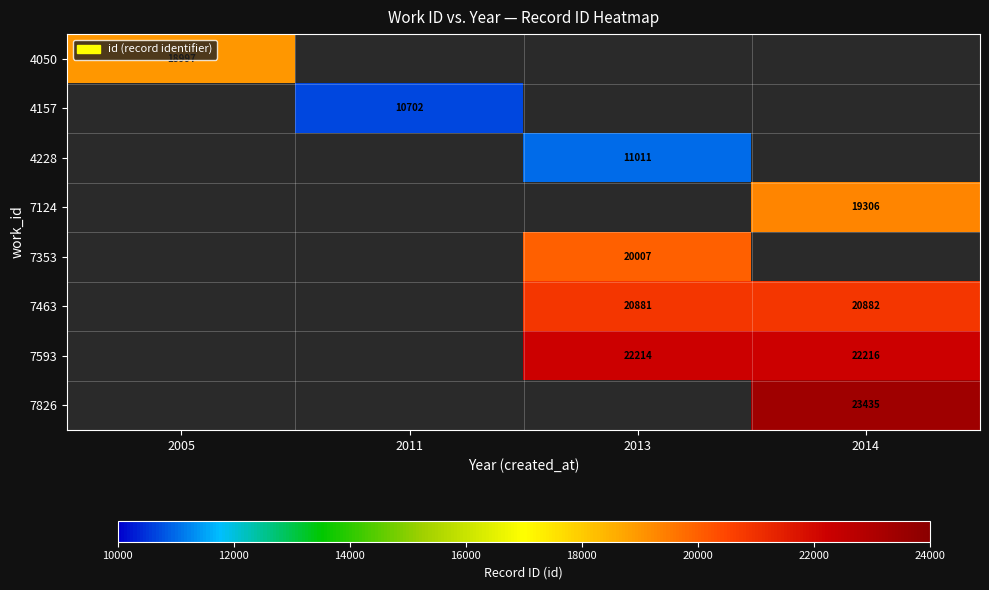

Is it true that 7826 equals 23435 at 2014?

True